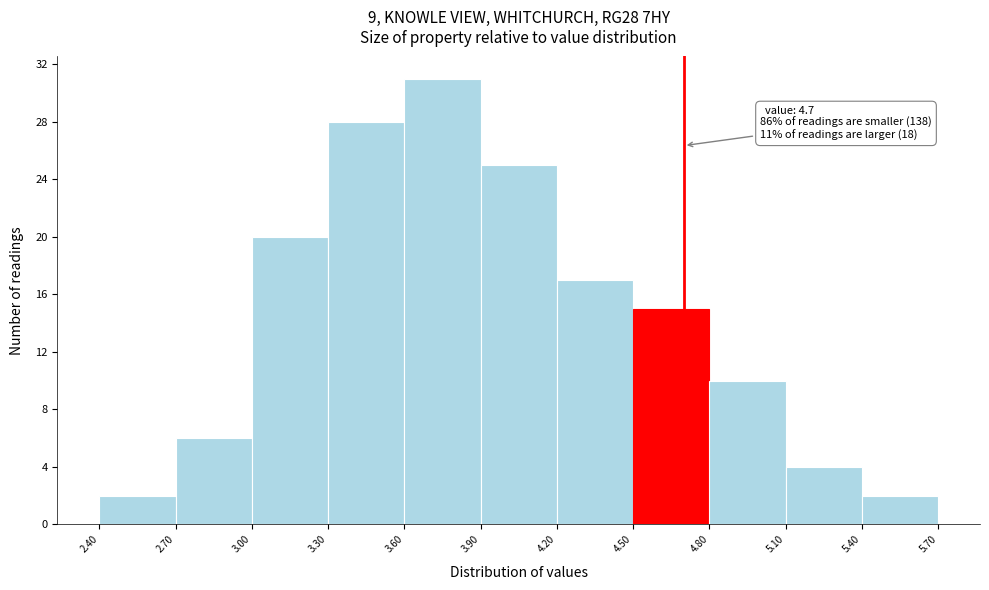

Which range on the x-axis has the tallest bar?

3.60 to 3.90